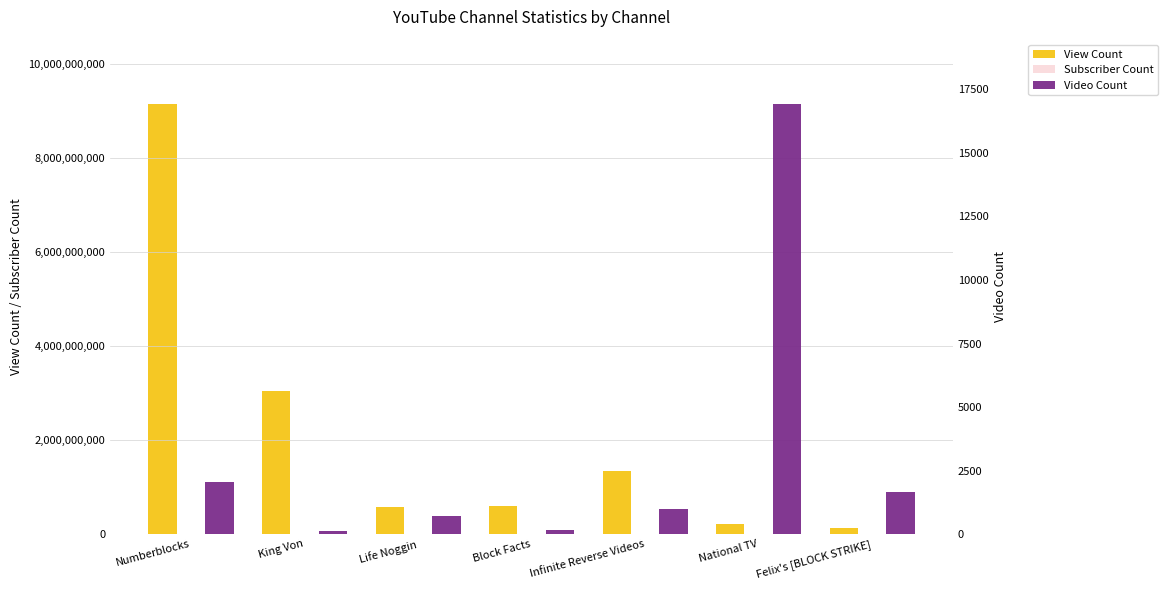

At which label does Subscriber Count first exceed 1720000?

Numberblocks